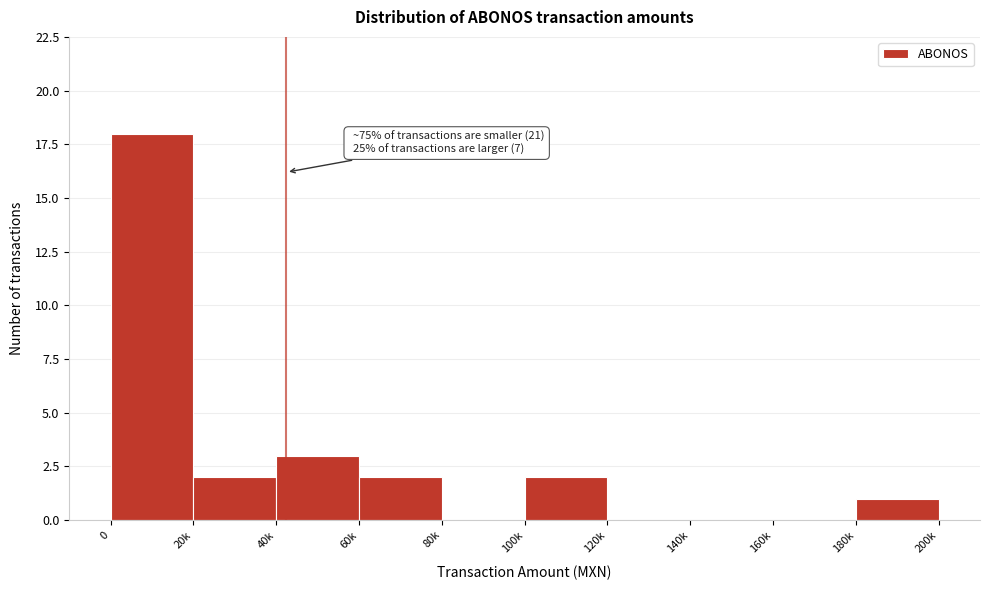

Reading right to left, what are all the values shown in this chart?

180k=1	160k=0	140k=0	120k=0	100k=2	80k=0	60k=2	40k=3	20k=2	0=18